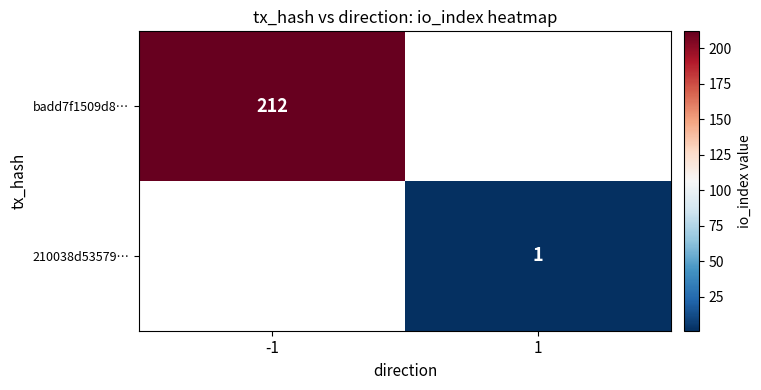

Is it true that 210038d53579… equals 1 at 1?

True